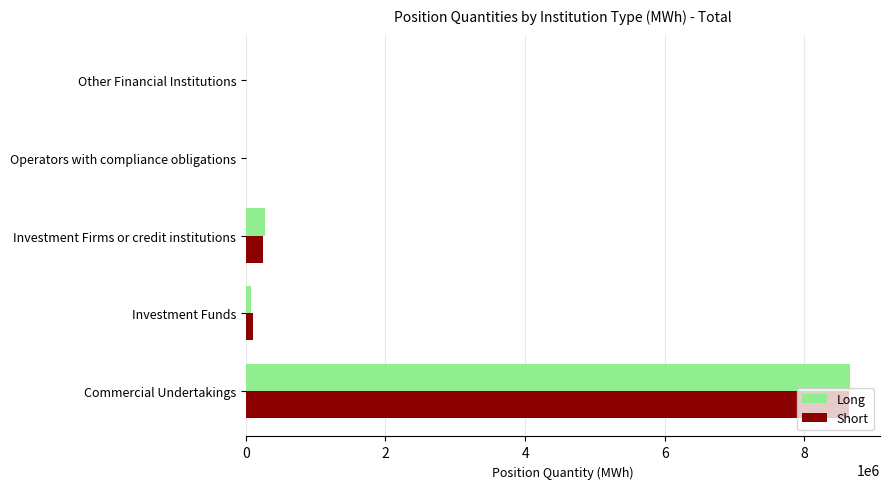

What is the sum of all Short values?

9002159